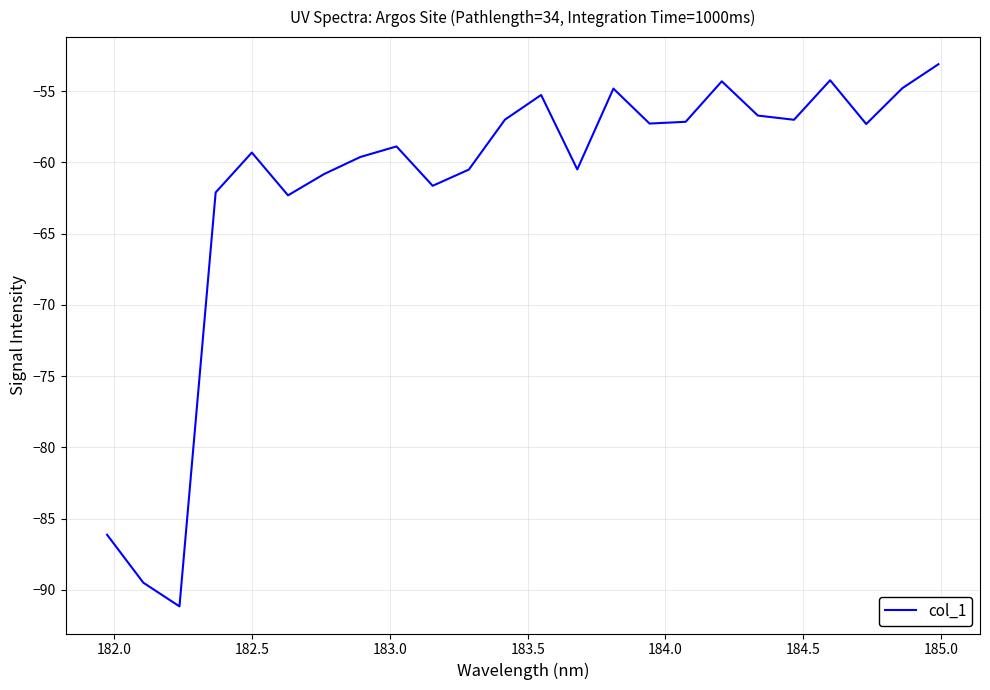

What is the greatest value displayed?

-53.1